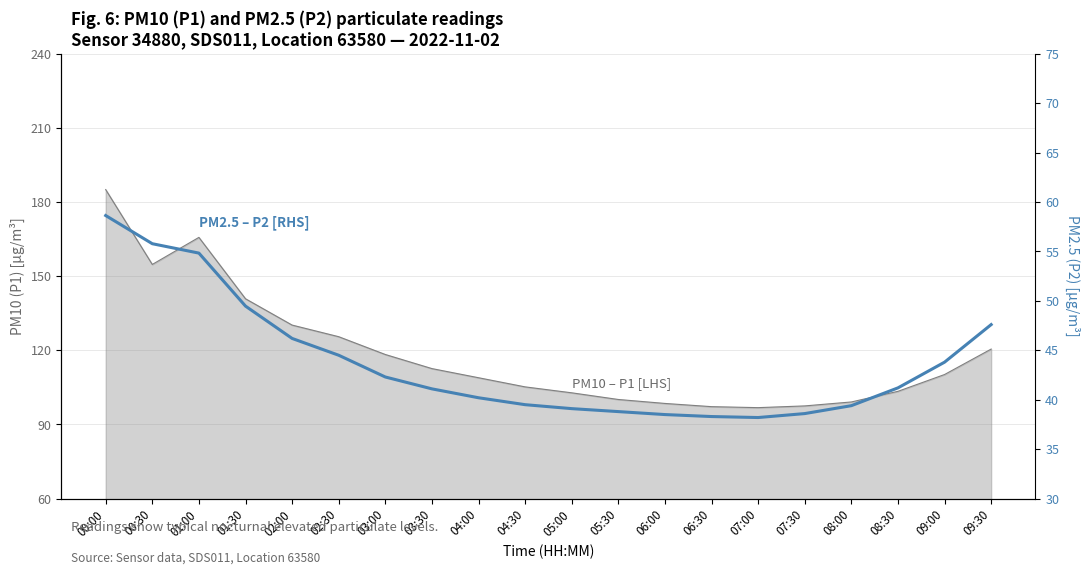

Reading left to right, list all the values displayed in this chart.

58.6	55.8	54.8	49.5	46.2	44.5	42.3	41.1	40.2	39.5	39.1	38.8	38.5	38.3	38.2	38.6	39.4	41.2	43.8	47.6